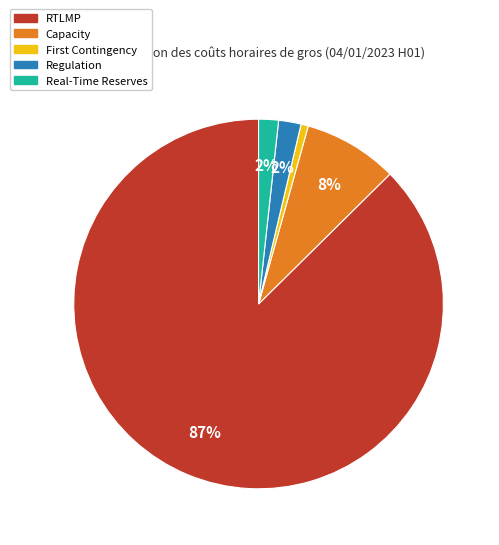

To the nearest percent, what portion does Regulation represent?

2%